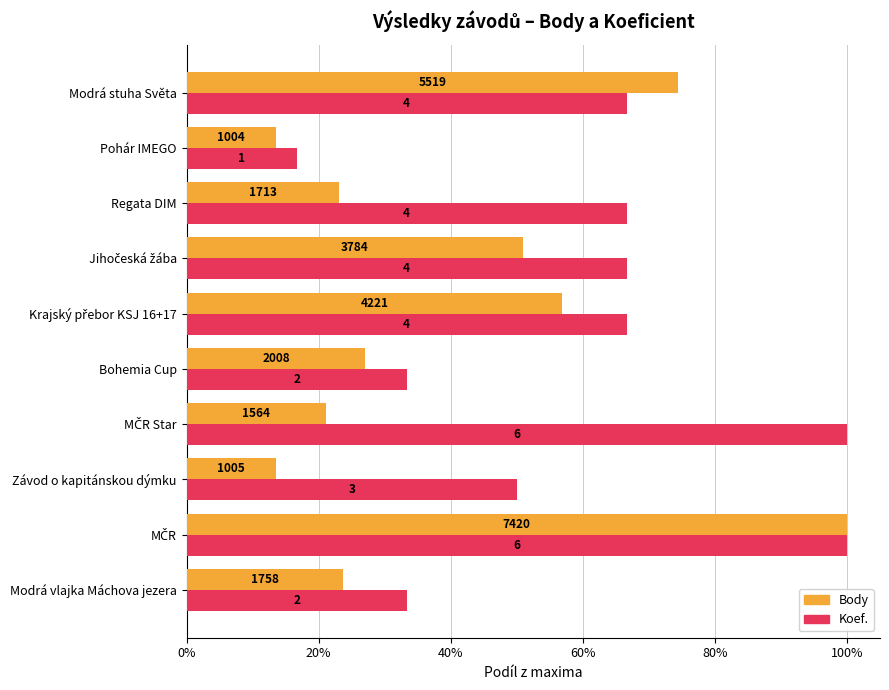

What are all the series names shown in the legend?

Body, Koef.